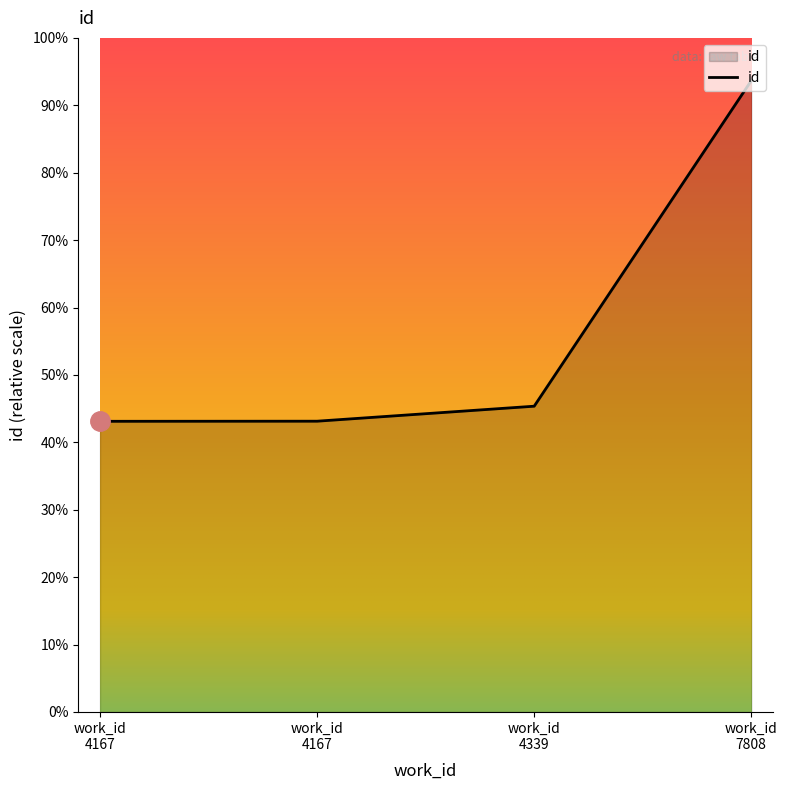

What is the sum of all values?

56319